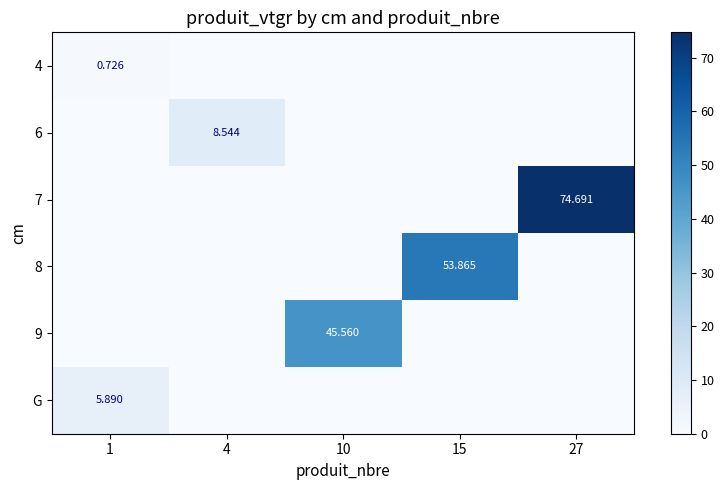

At how many categories does at least one series exceed 30?

3